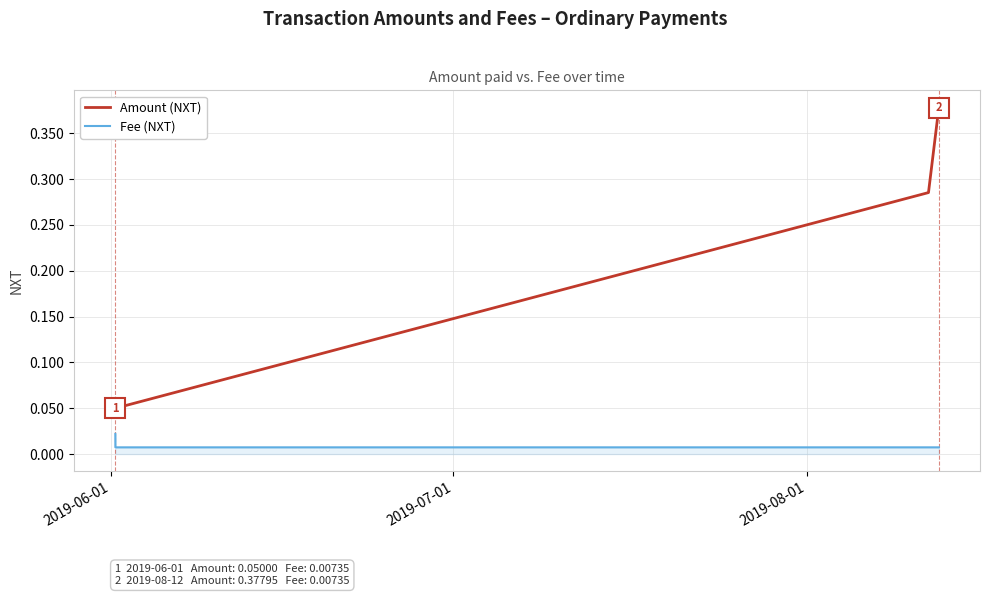

Rank the series by their maximum value, from highest to lowest.

Amount (NXT), Fee (NXT)